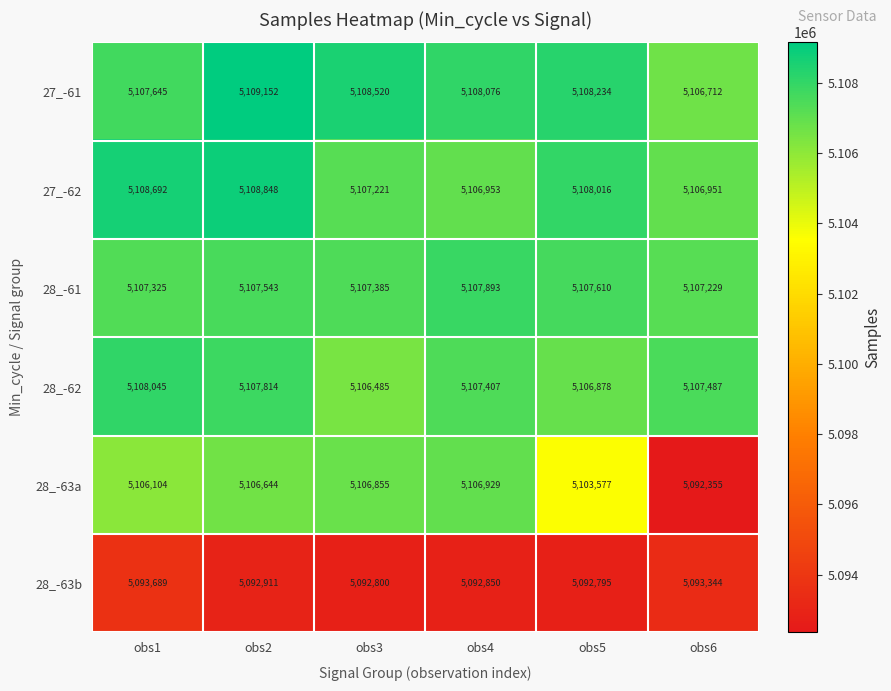

Which category has the highest value across all series?

obs2